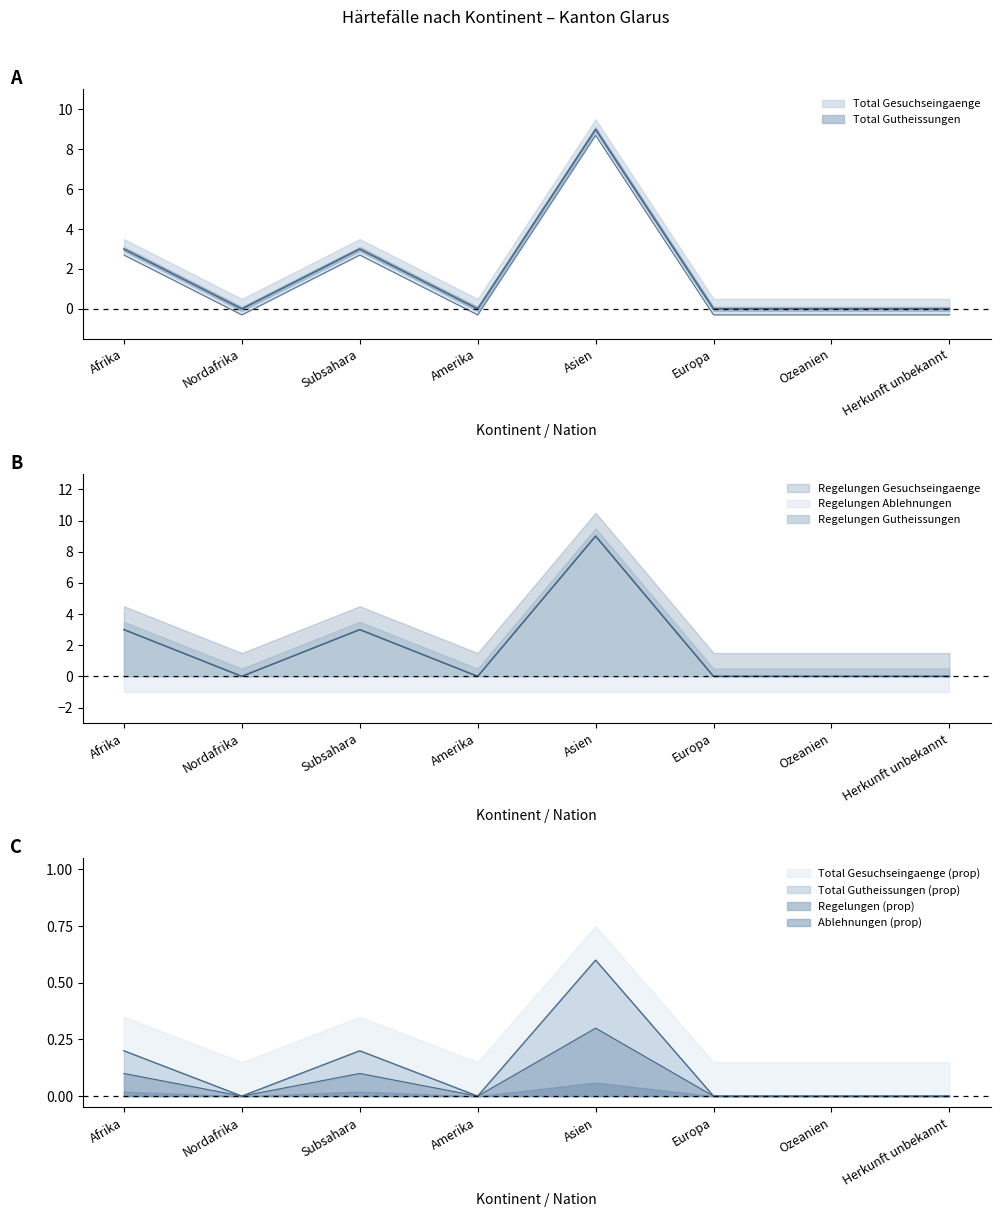

What is the highest value of the Total Gesuchseingaenge series?

9.0